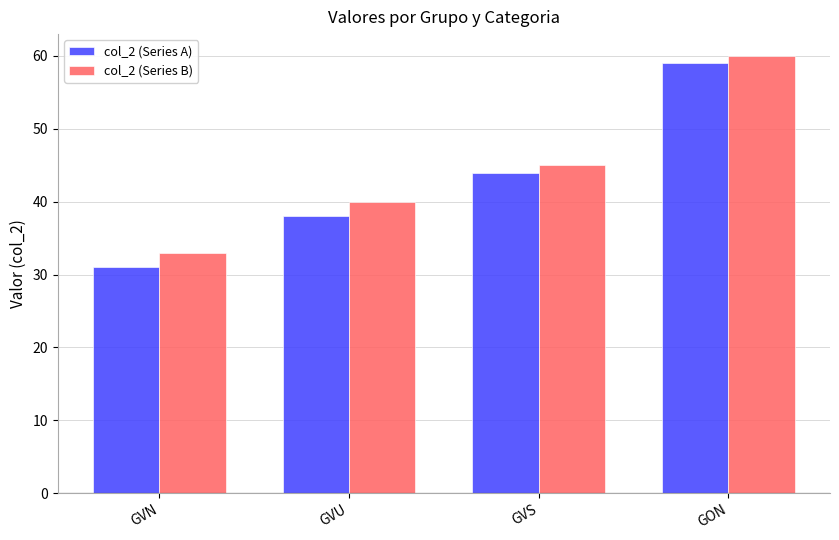

Is the value of col_2 (Series B) at GON greater than the value of col_2 (Series A) at GON?

Yes